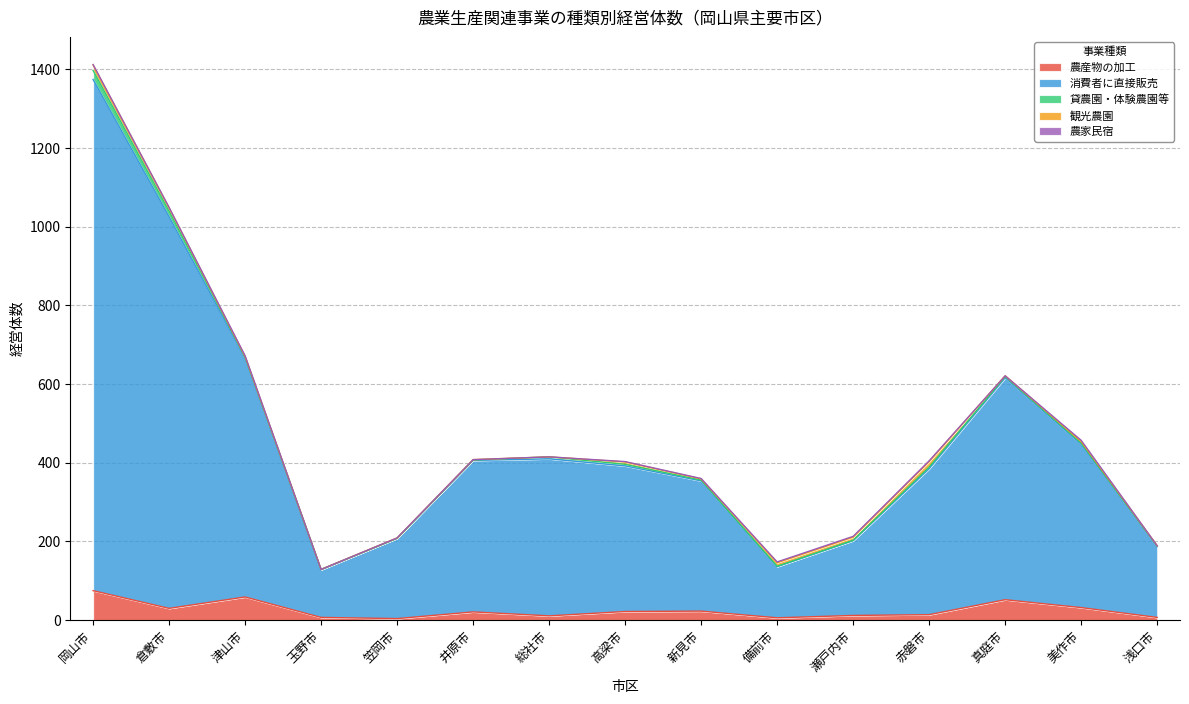

What is the label of the 1st point from the left?

岡山市